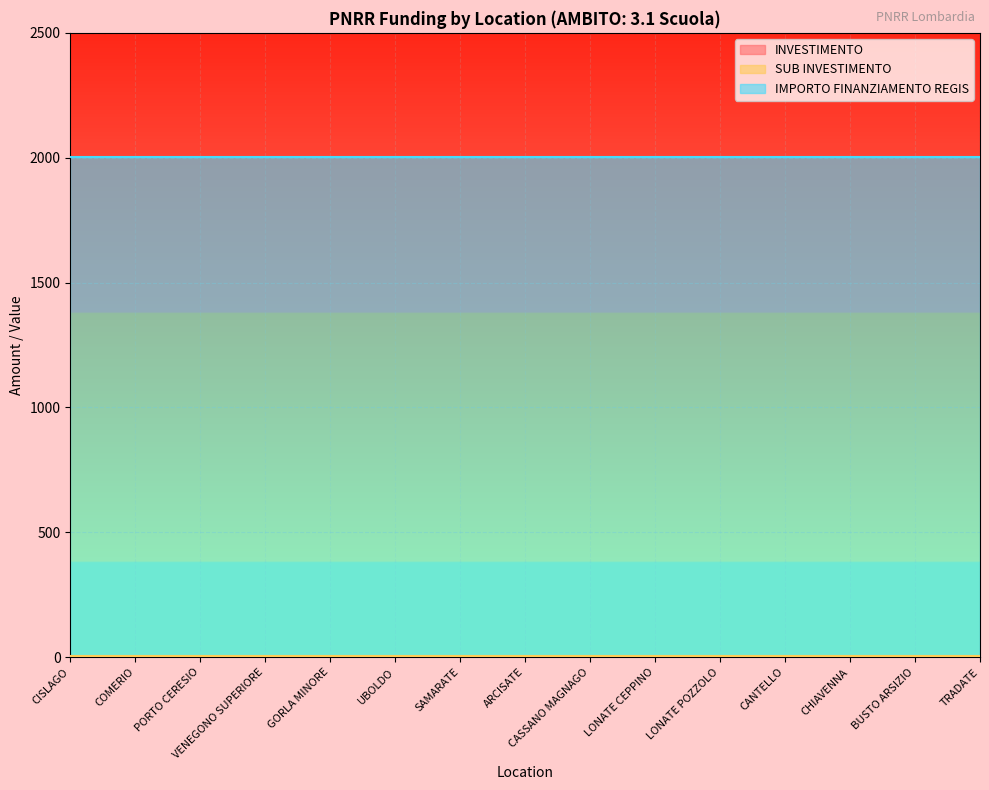

Rank the categories by INVESTIMENTO value from highest to lowest.

CISLAGO, COMERIO, PORTO CERESIO, VENEGONO SUPERIORE, GORLA MINORE, UBOLDO, SAMARATE, ARCISATE, CASSANO MAGNAGO, LONATE CEPPINO, LONATE POZZOLO, CANTELLO, CHIAVENNA, BUSTO ARSIZIO, TRADATE